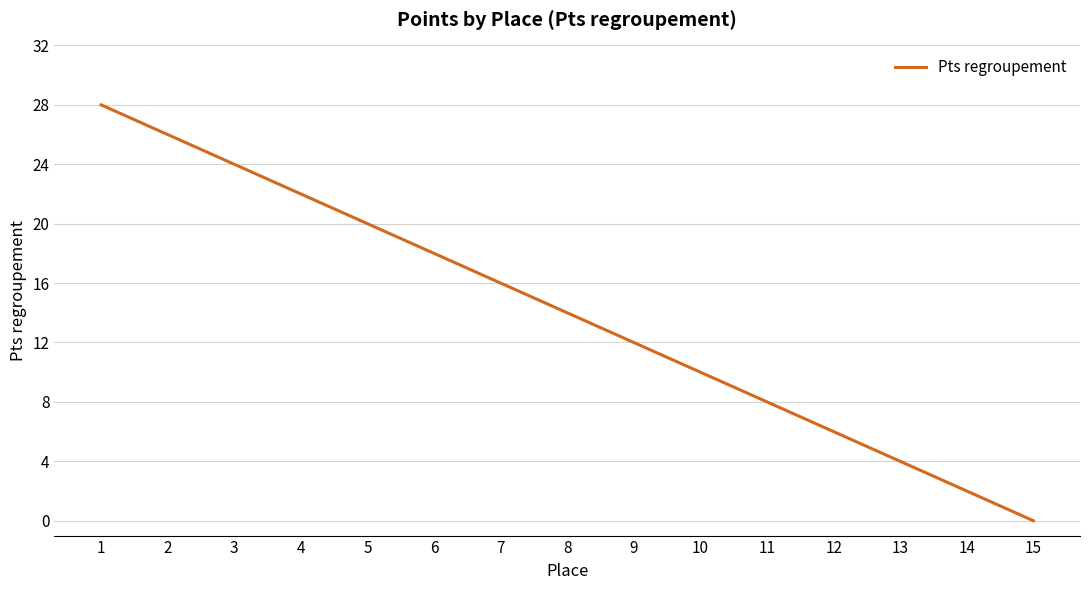

Reading left to right, extract all data points from this chart.

1=28	2=26	3=24	4=22	5=20	6=18	7=16	8=14	9=12	10=10	11=8	12=6	13=4	14=2	15=0